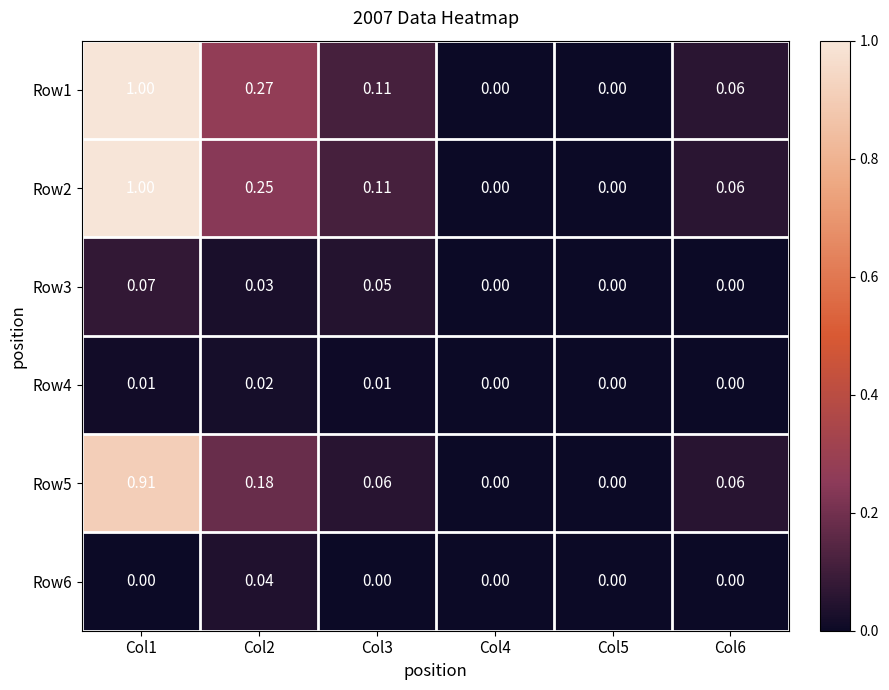

Reading right to left, extract all data points from this chart.

Row1: Col6=0.1	Col5=0.0	Col4=0.0	Col3=0.1	Col2=0.3	Col1=1.0
Row2: Col6=0.1	Col5=0.0	Col4=0.0	Col3=0.1	Col2=0.2	Col1=1.0
Row3: Col6=0.0	Col5=0.0	Col4=0.0	Col3=0.1	Col2=0.0	Col1=0.1
Row4: Col6=0.0	Col5=0.0	Col4=0.0	Col3=0.0	Col2=0.0	Col1=0.0
Row5: Col6=0.1	Col5=0.0	Col4=0.0	Col3=0.1	Col2=0.2	Col1=0.9
Row6: Col6=0.0	Col5=0.0	Col4=0.0	Col3=0.0	Col2=0.0	Col1=0.0